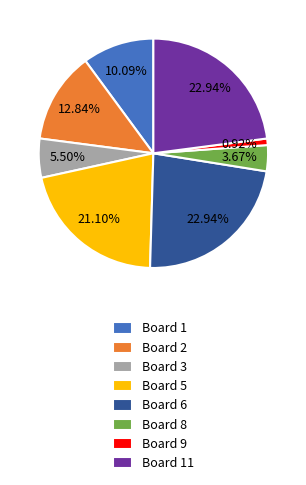

Is Board 1 the majority of the pie?

No